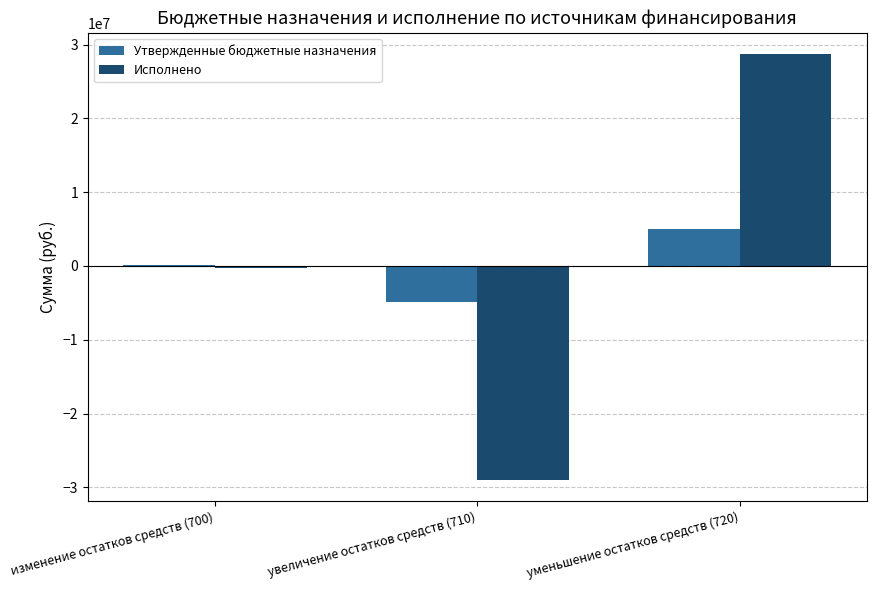

At which category is the sum across all series the highest?

уменьшение остатков средств (720)